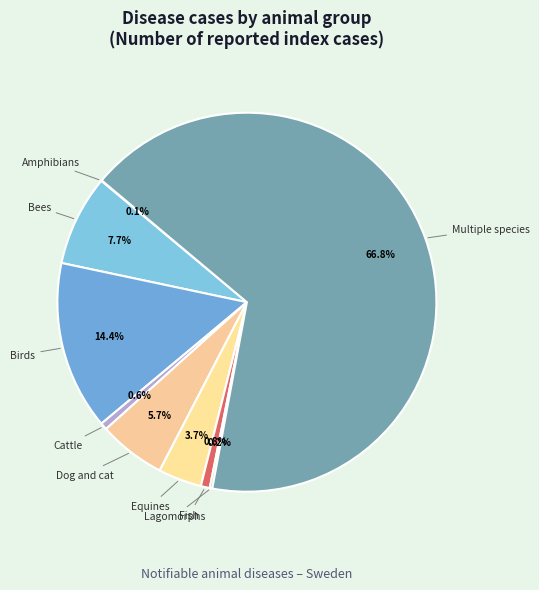

Which category accounts for the majority?

Multiple species